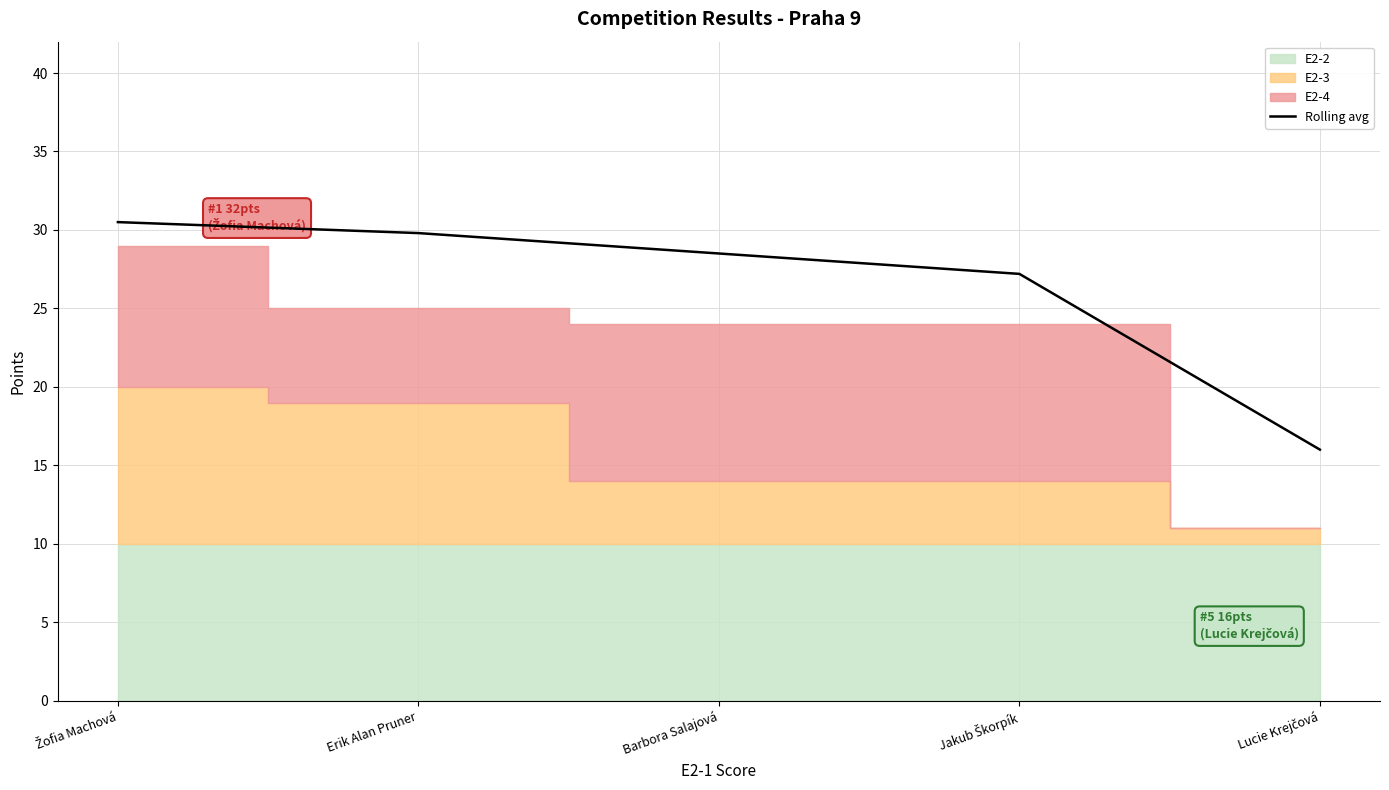

The chart shows a value of 27.2 at Jakub Škorpík. True or false?

True